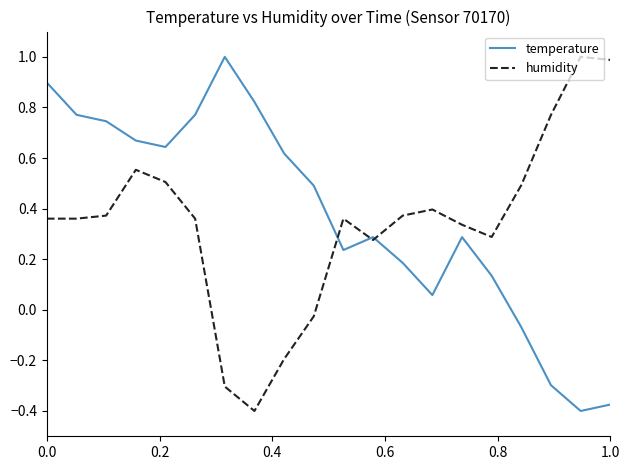

Does the chart display data point markers on the line(s)?

No